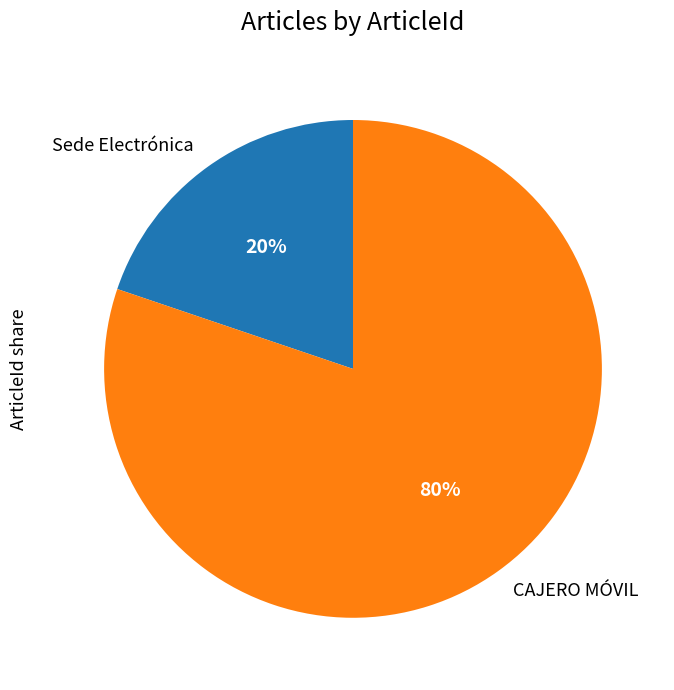

Which category accounts for the majority?

CAJERO MÓVIL